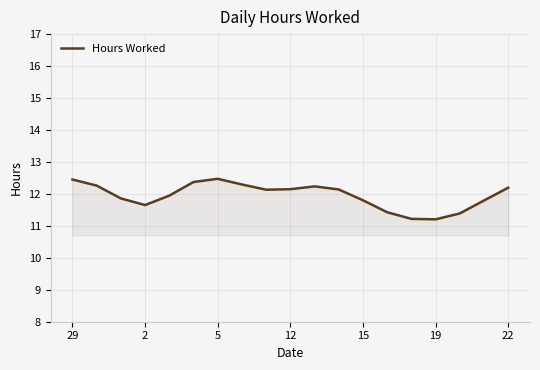

What is the difference between the maximum and minimum values?

1.3